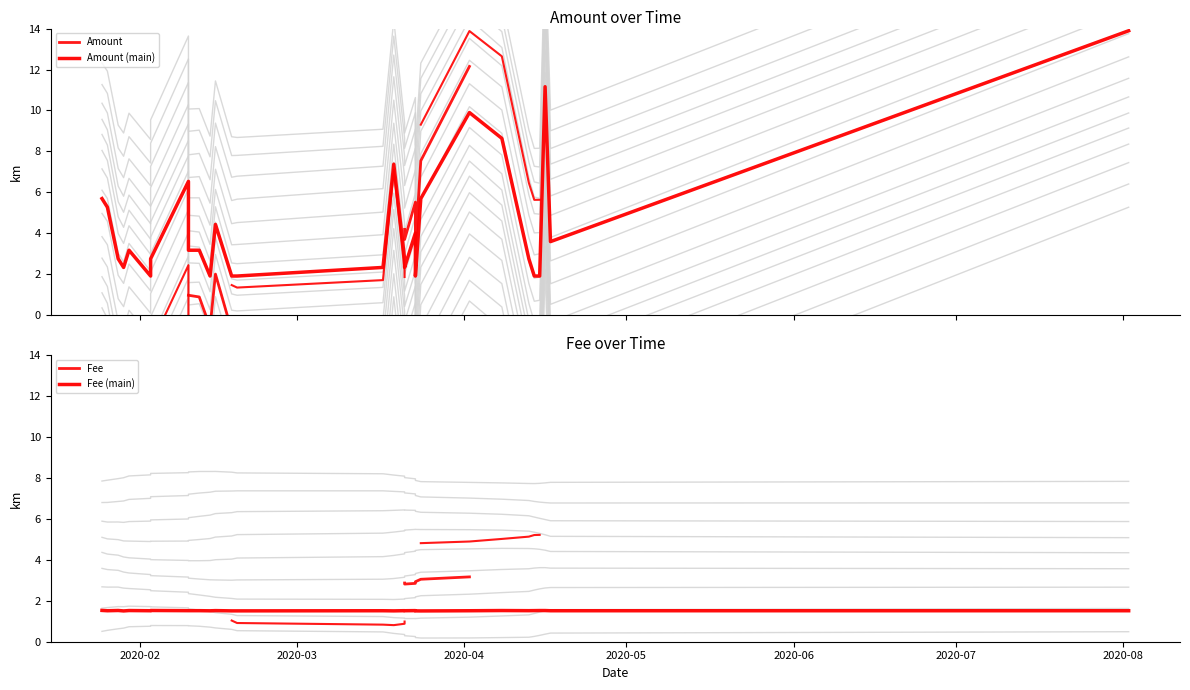

Which series has the widest spread of values?

Amount